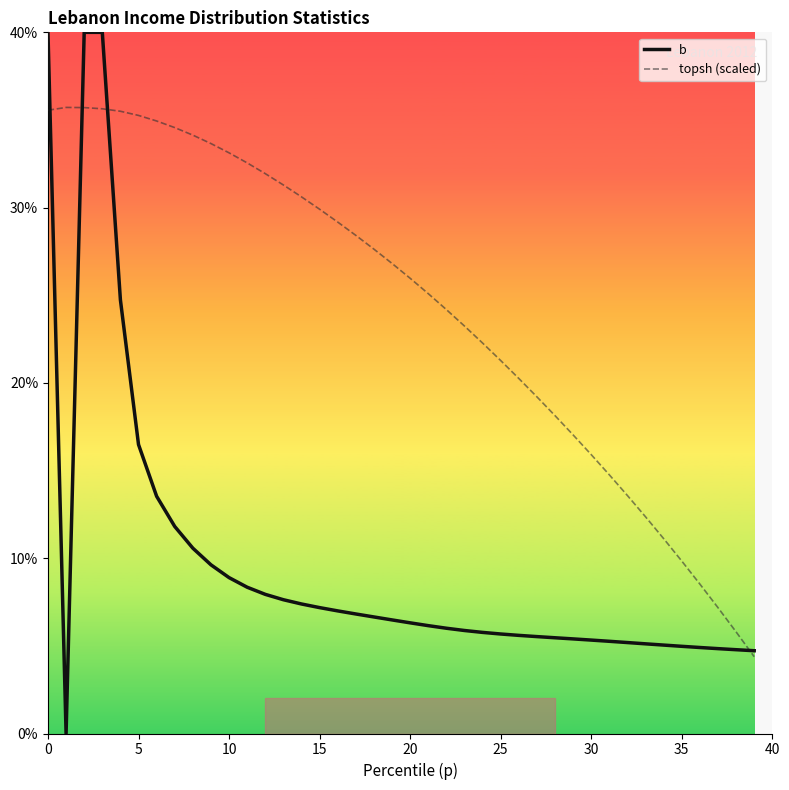

Which series has the largest range (max minus min)?

b